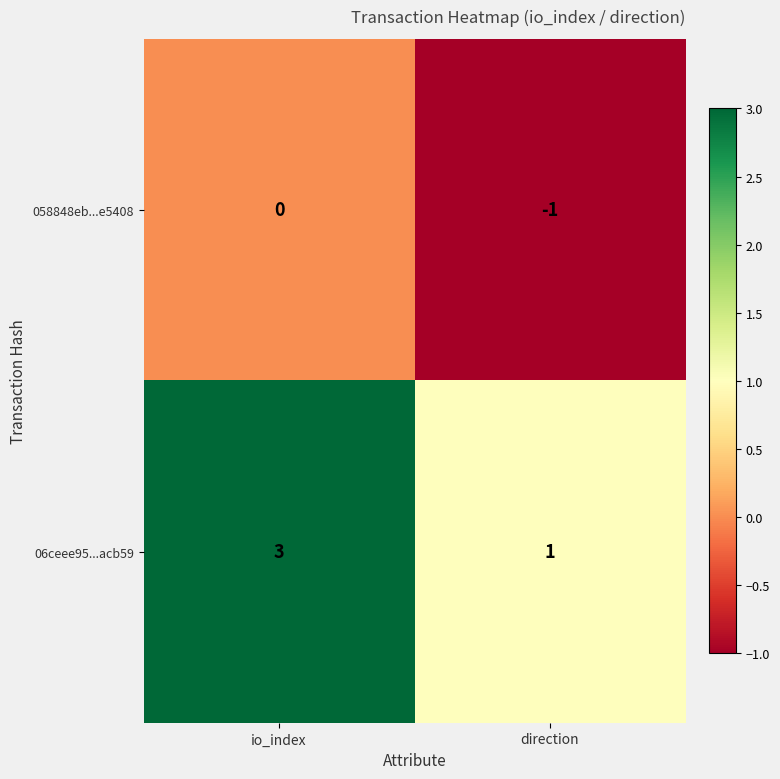

Reading left to right, list all the values displayed in this chart.

058848eb...e5408: 0	-1
06ceee95...acb59: 3	1